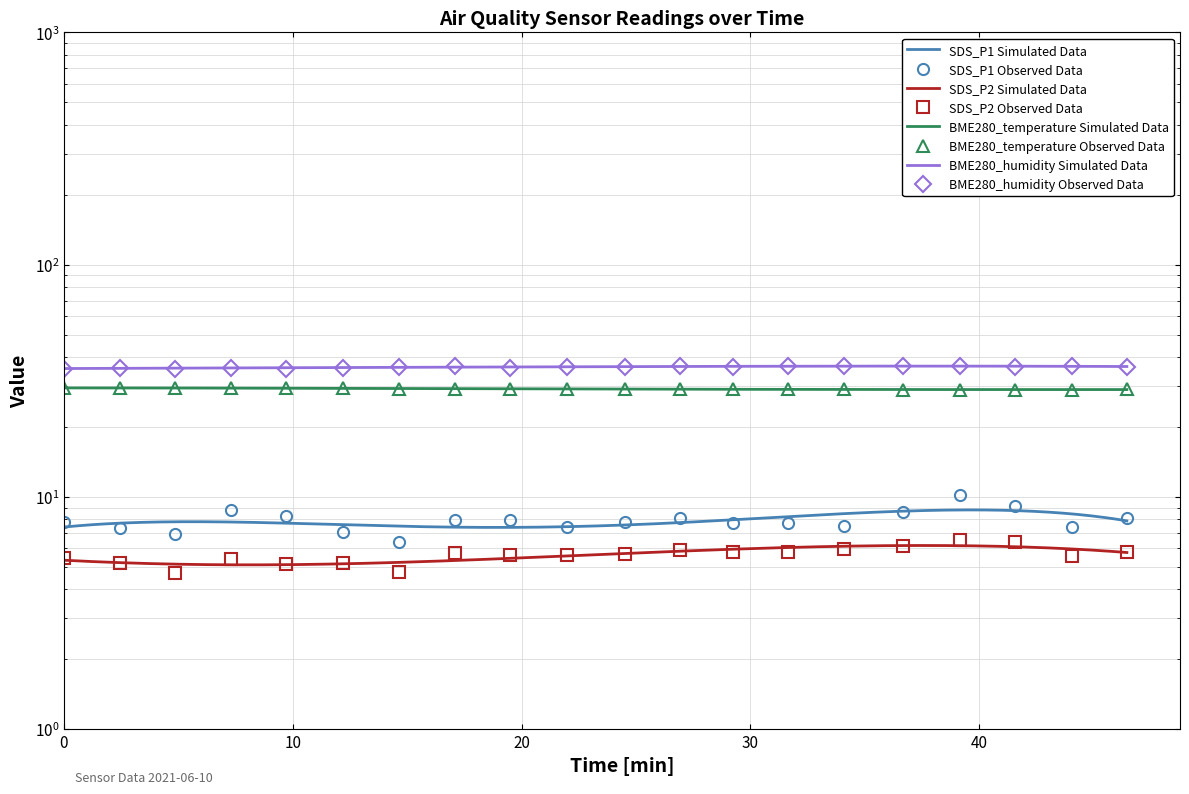

What is the difference between the second highest and second lowest values in the SDS_P1 series?

2.2